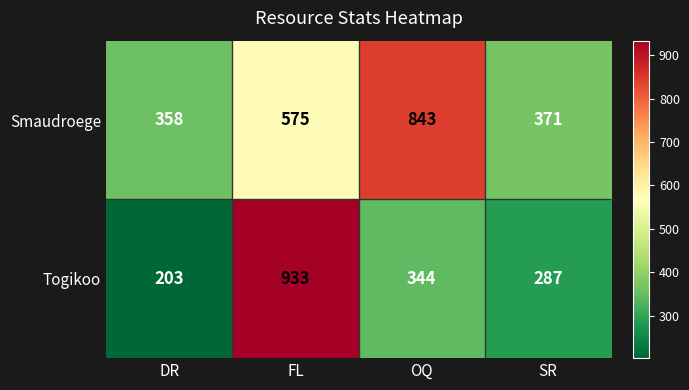

Rank the series at SR from highest to lowest value.

Smaudroege, Togikoo